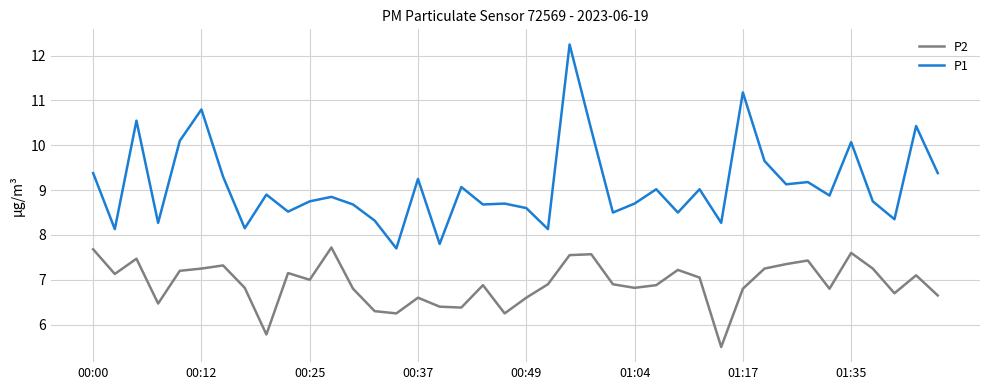

Which series has the largest total across all categories?

P1